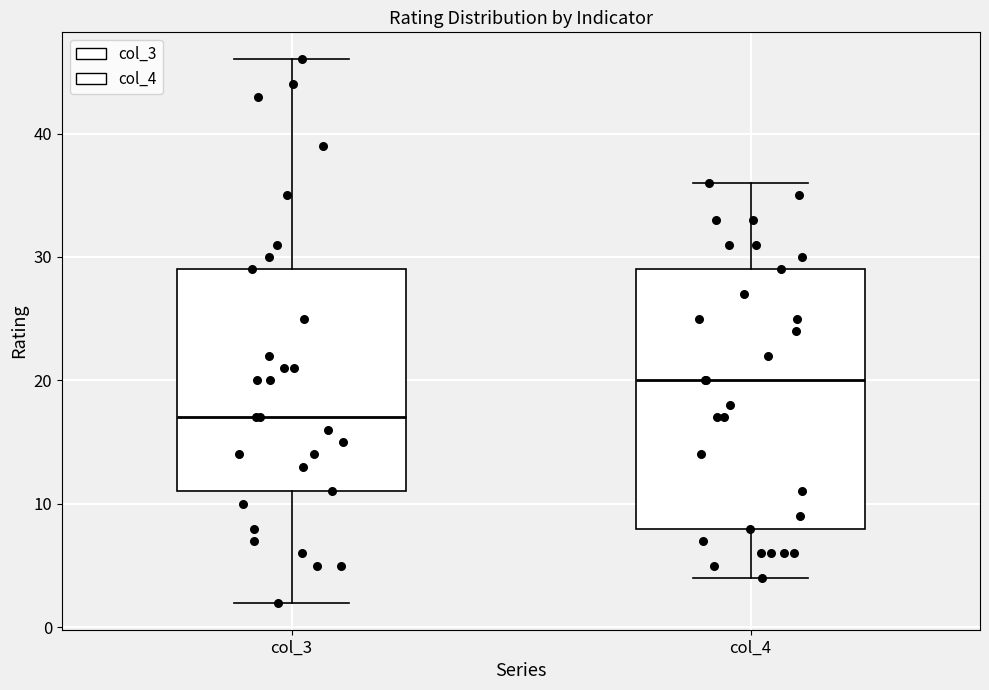

Reading left to right, read every box against the y-axis: the position of its median line, the range the box covers, and the ends of its whiskers. The values are not printed on the chart, so give them approximately, as read against the axis.

col_3: median 17, box 11 to 29, whiskers 2 to 46
col_4: median 20, box 8 to 29, whiskers 4 to 36